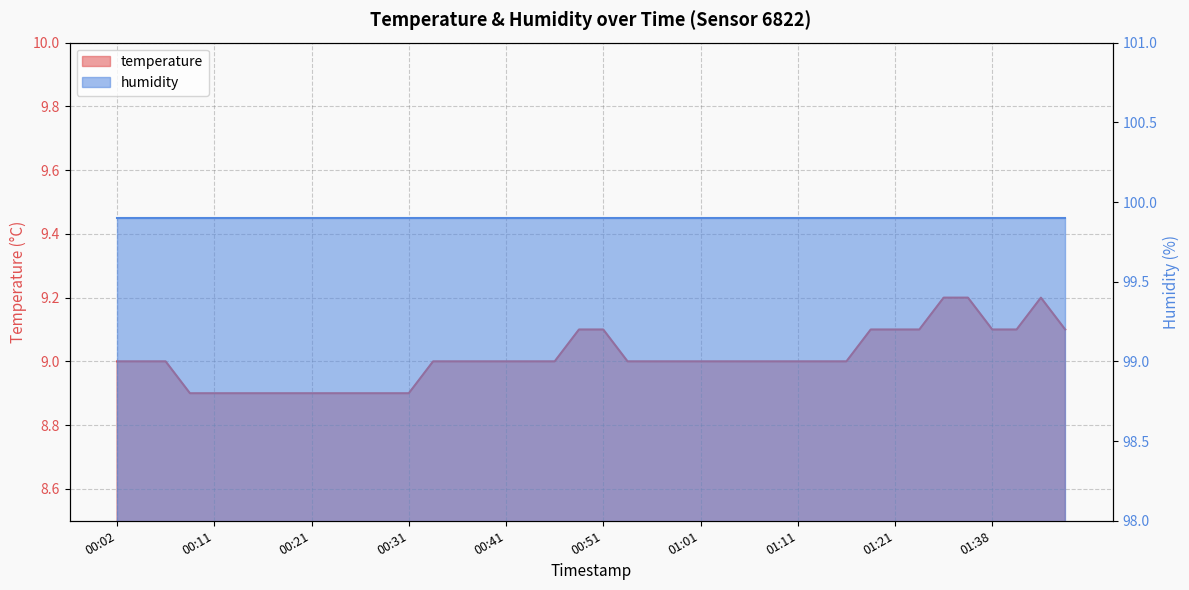

The value at 00:31 is 16.0. True or false?

False